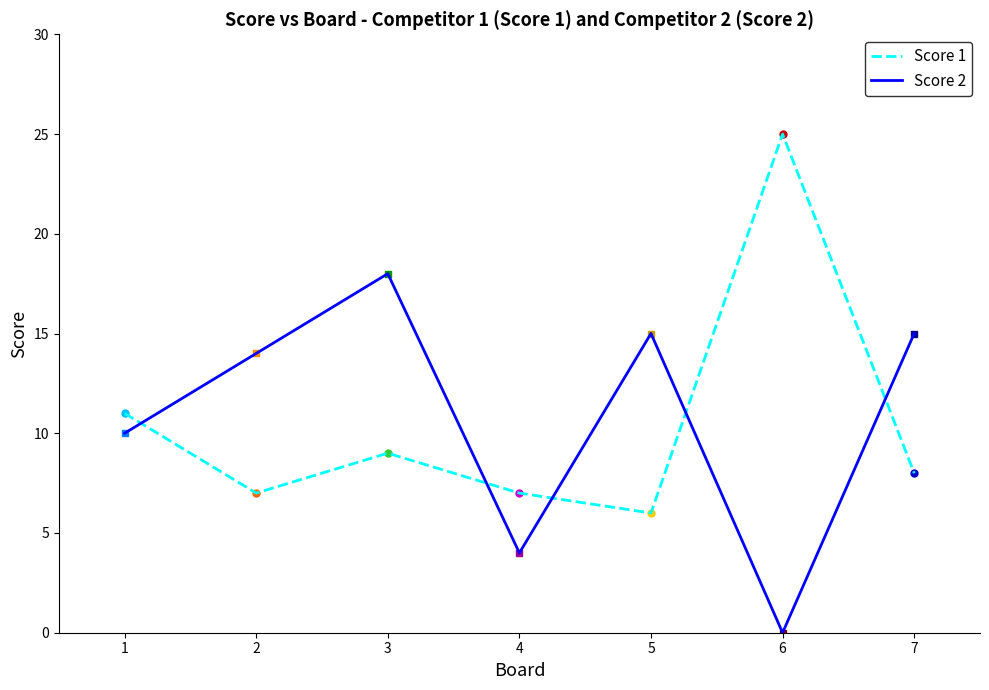

What is the total value across all series at 3?

27